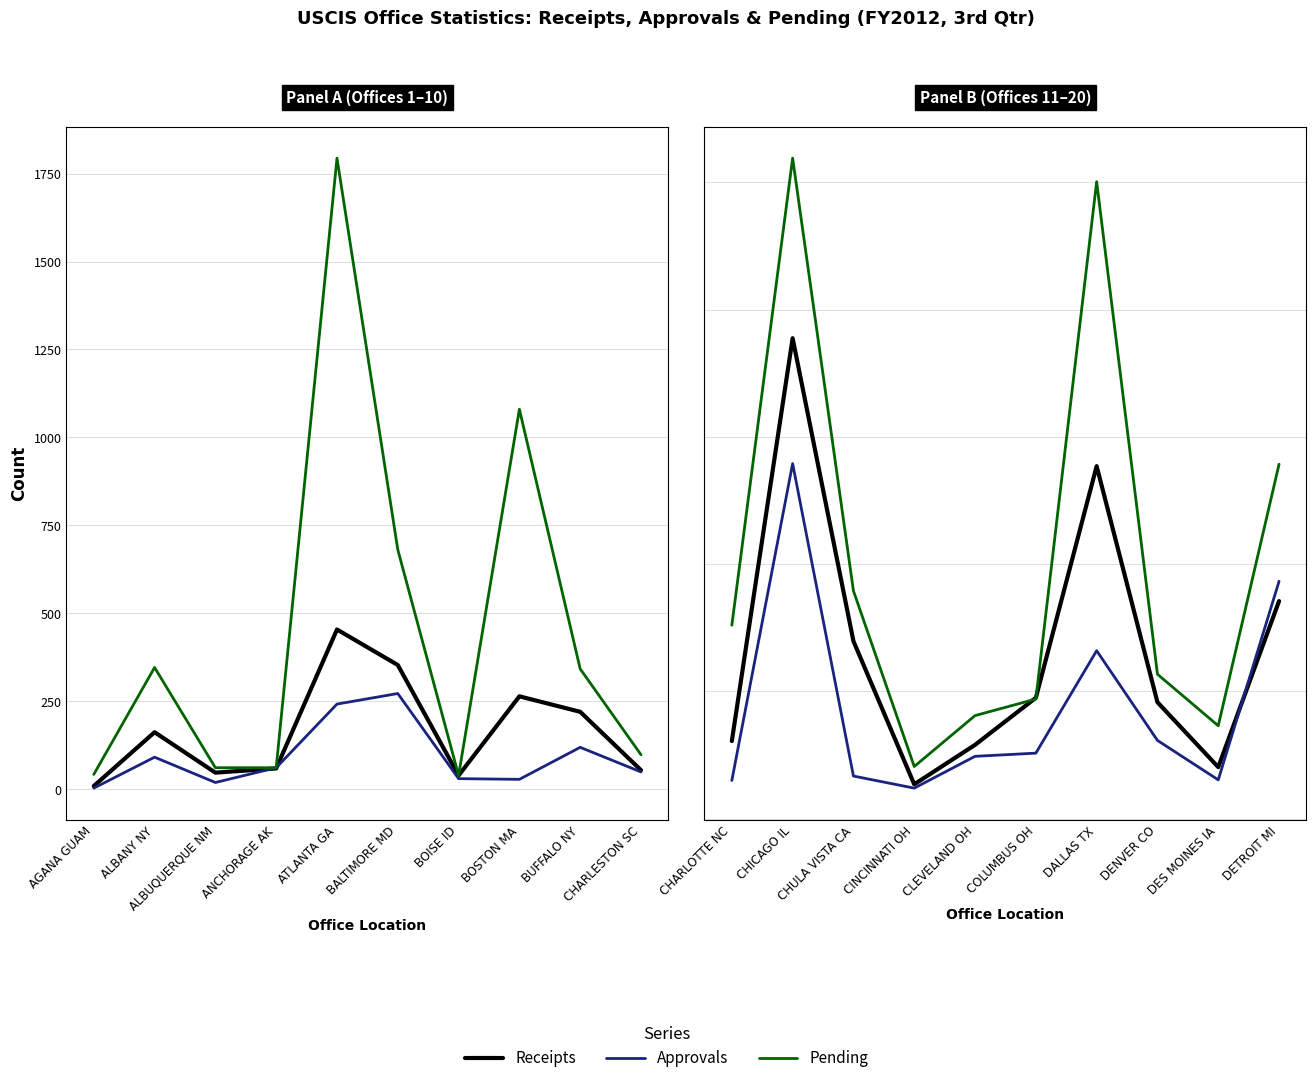

At DETROIT MI, list the series in order from smallest to largest.

Receipts, Approvals, Pending